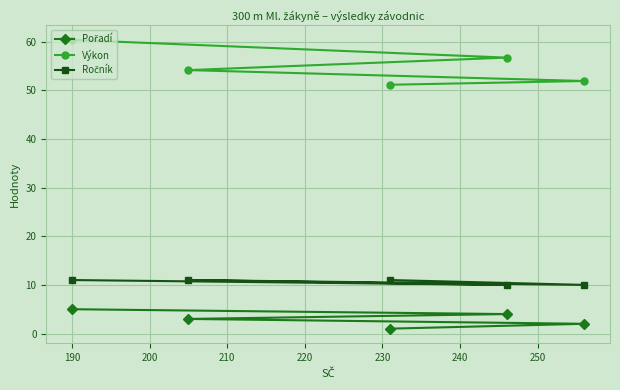

Which series has the largest total across all categories?

Výkon